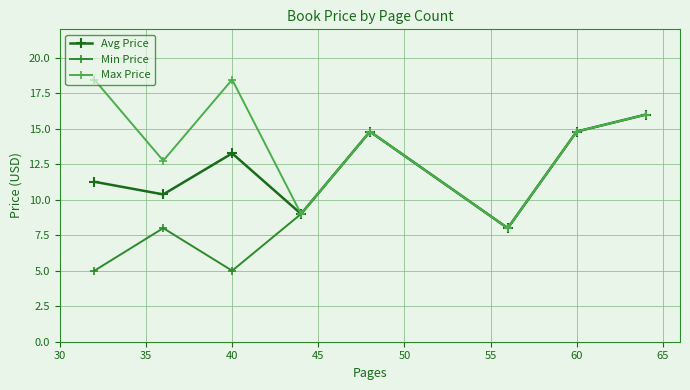

What is the value of the Avg Price point at the 3rd from the left?

13.3